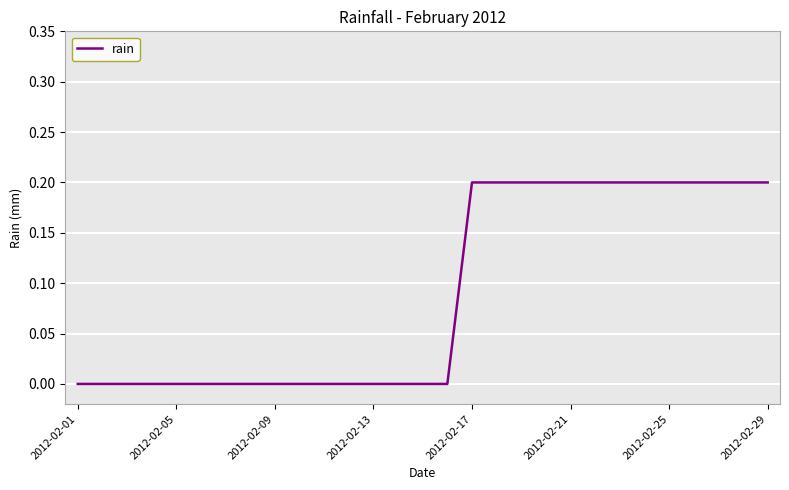

Does the chart have visible grid lines?

Yes